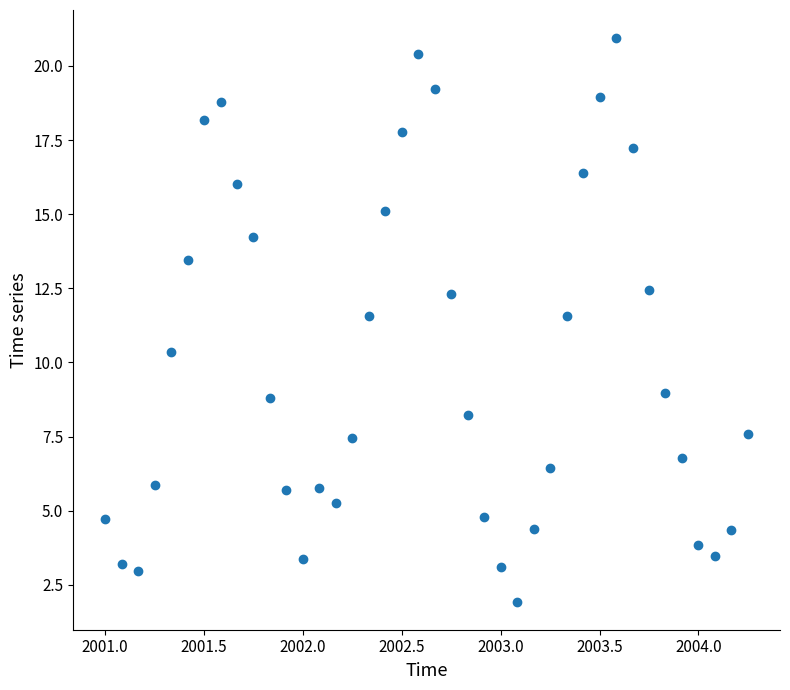

What is the range of X values (max minus min)?

3.2